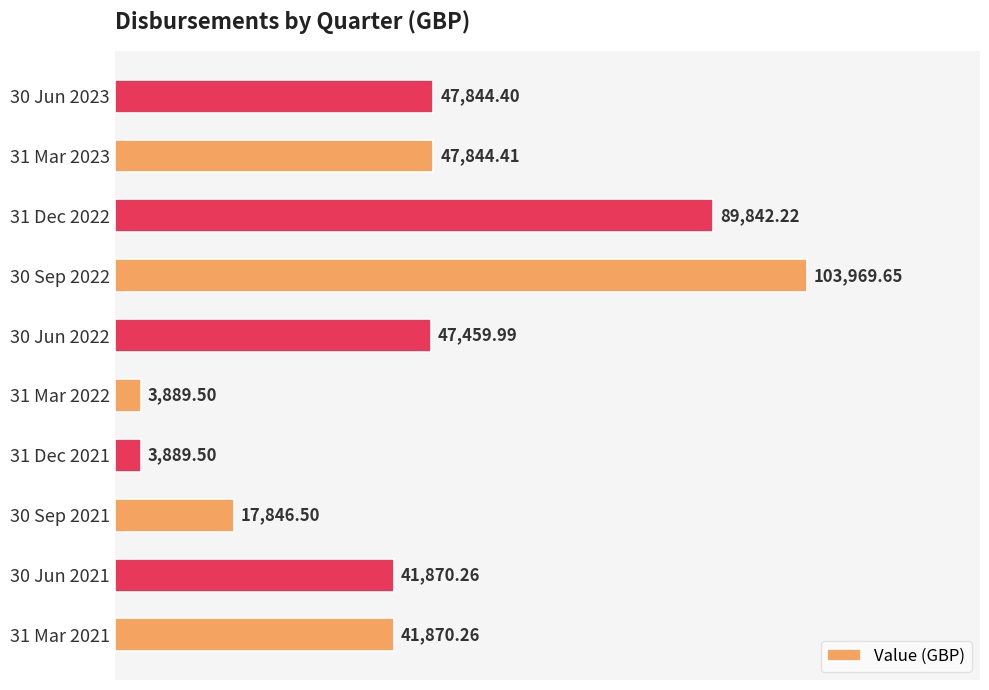

Which has a higher value, 31 Dec 2021 or 30 Sep 2021?

30 Sep 2021